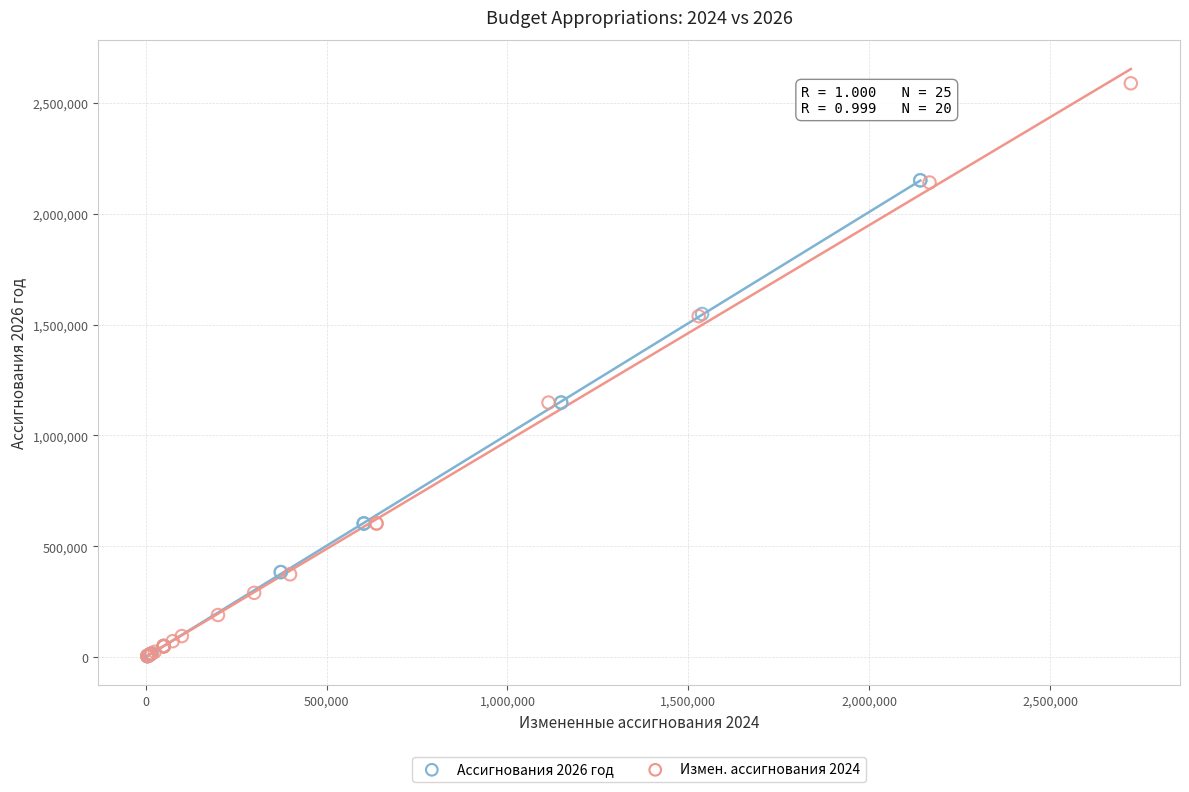

Which series contains the highest Y value?

Измен. ассигнования 2024